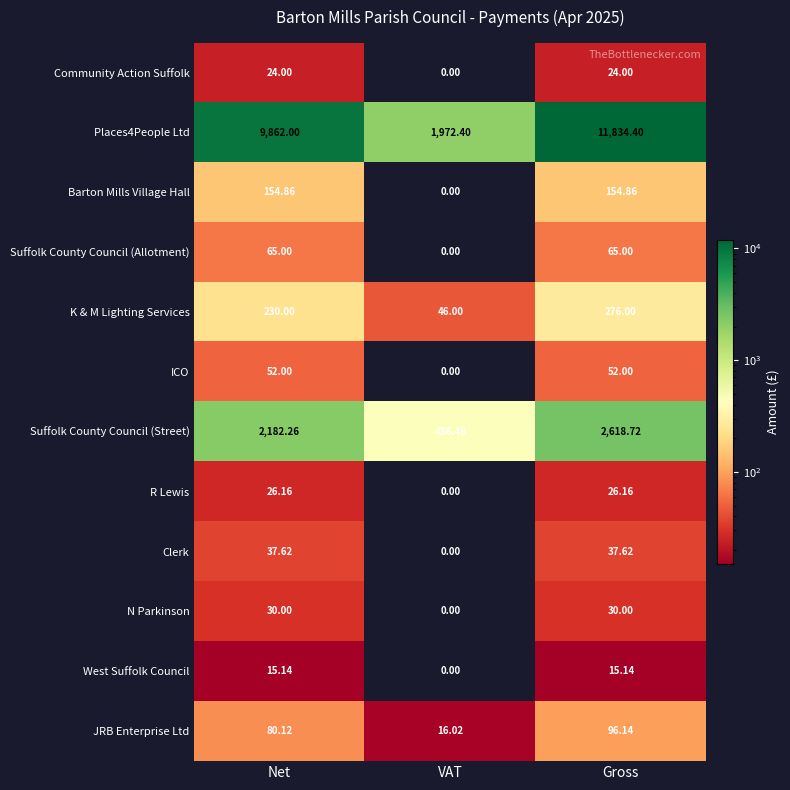

At which category does the chart reach its peak across all series?

Gross